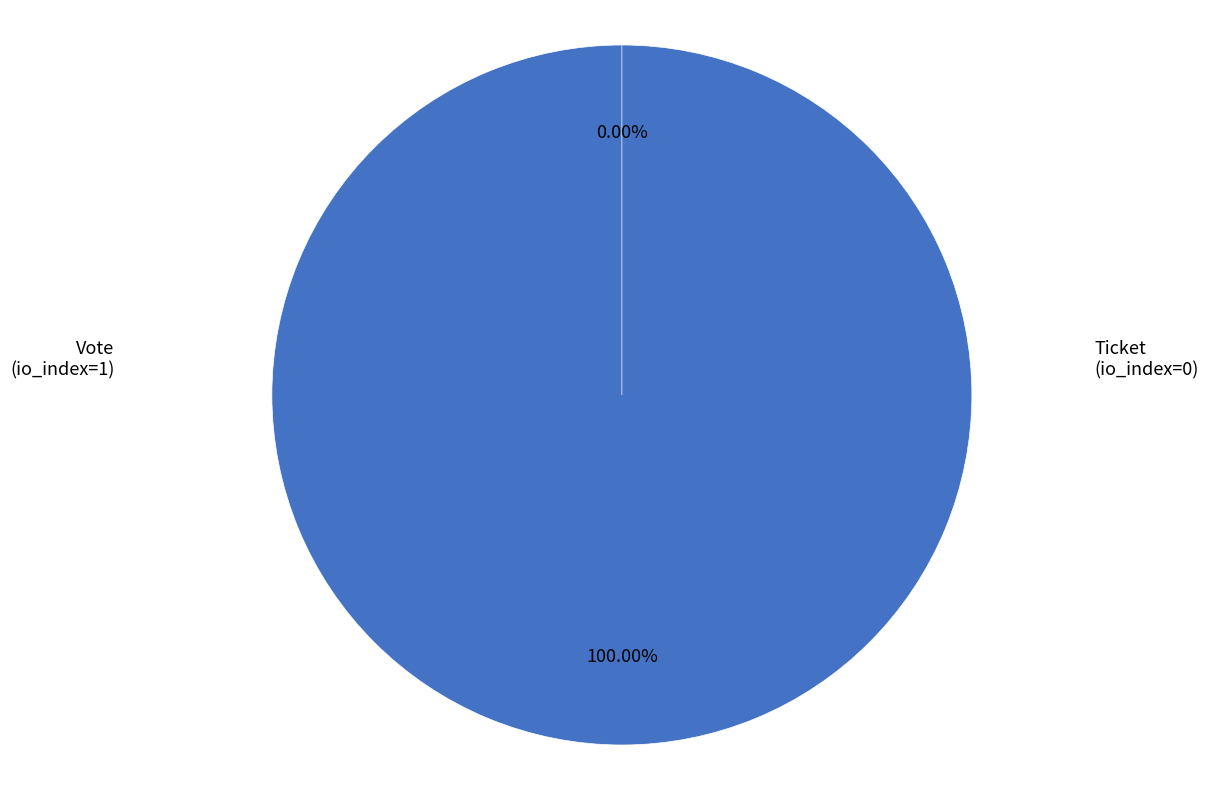

Which slice represents more than half of the pie?

Vote (io_index=1)